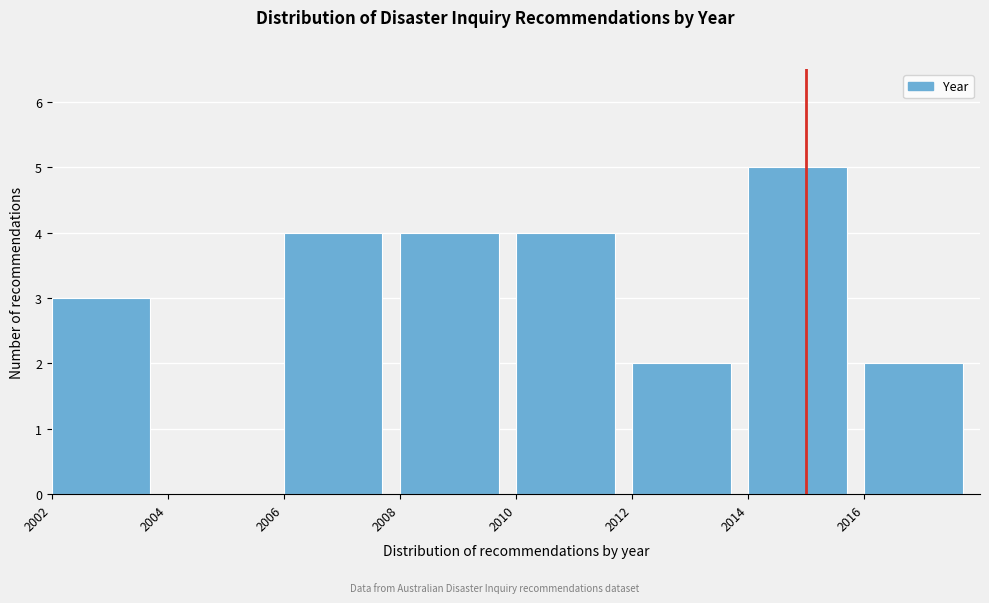

Reading left to right, list every bar in this chart as the range it spans on the x-axis followed by its height. The values are not printed on the chart, so give them approximately, as read against the axis.

2002 to 2004: 3
2004 to 2006: 0
2006 to 2008: 4
2008 to 2010: 4
2010 to 2012: 4
2012 to 2014: 2
2014 to 2016: 5
2016 to 2018: 2